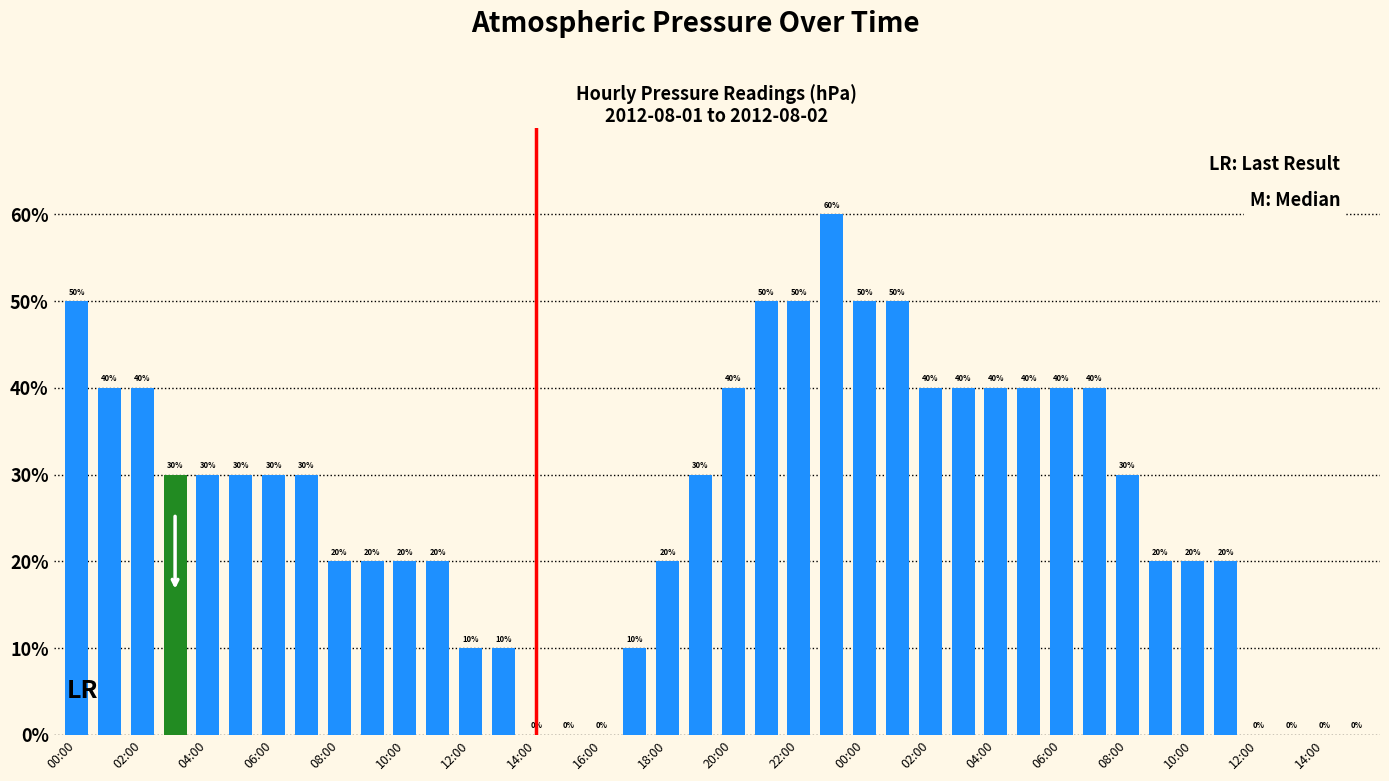

How many values are between 20 and 40?

24